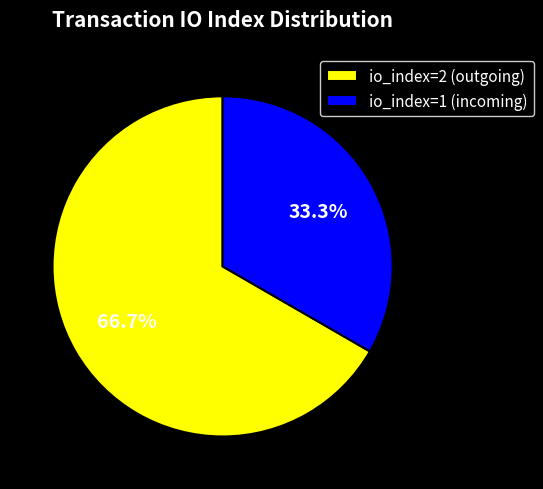

What is the majority slice?

io_index=2 (outgoing)